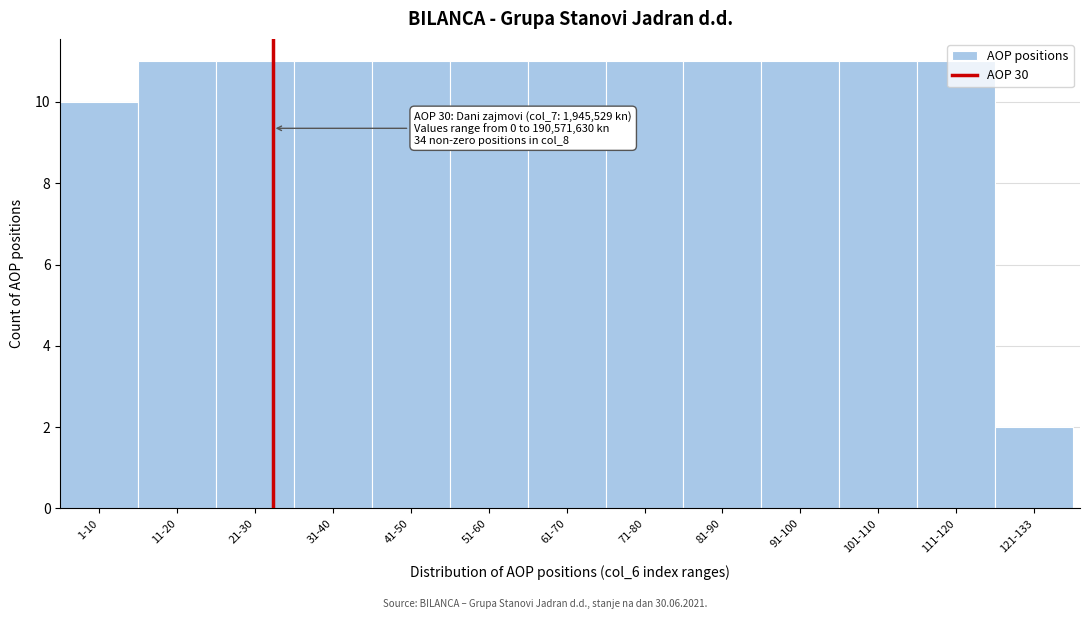

The value at 81-90 is 11. True or false?

True